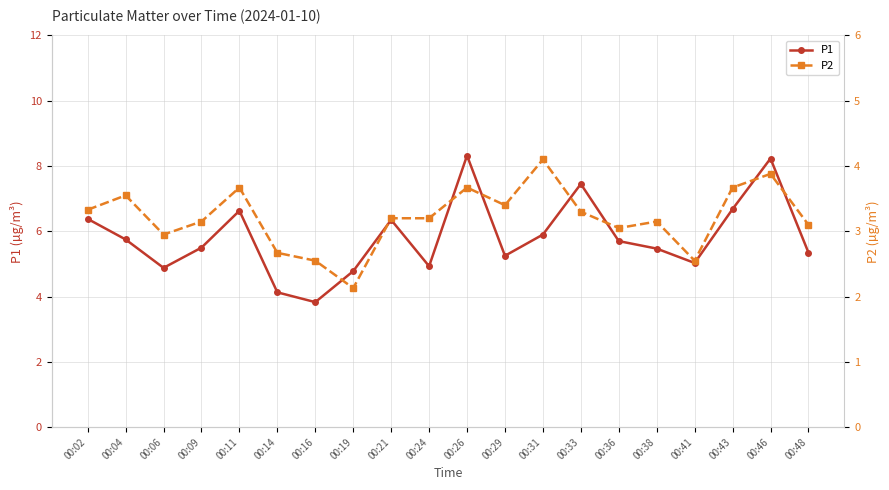

Which category has the highest value in the P2 series?

00:31